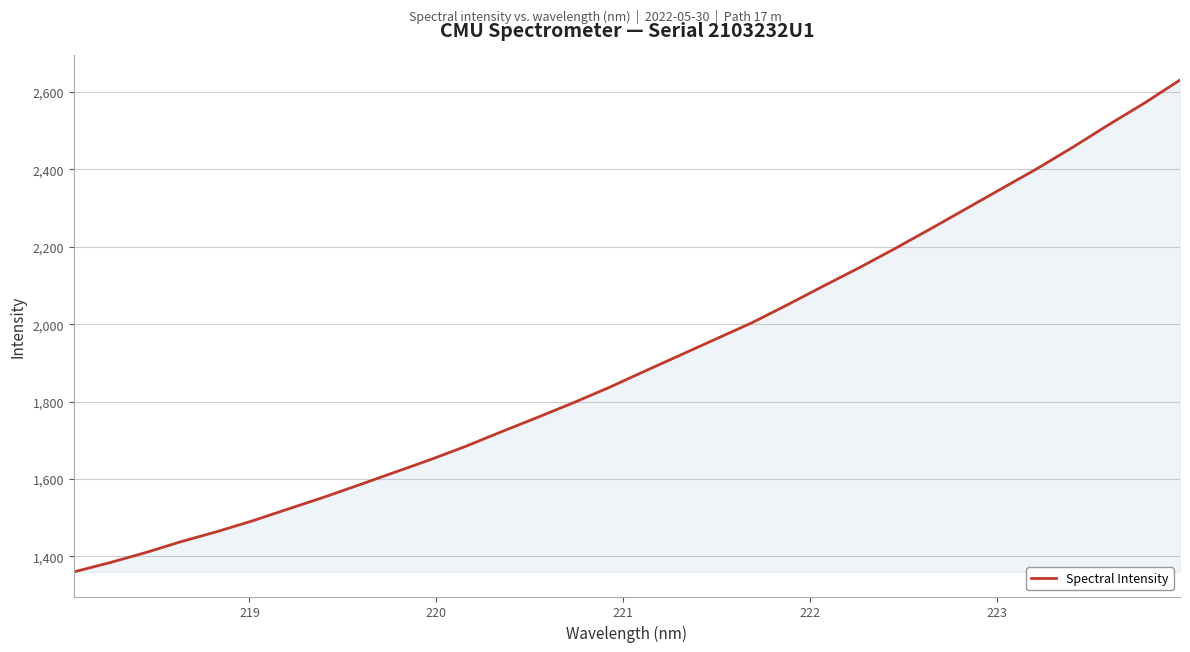

What is the minimum value shown in the chart?

1360.2